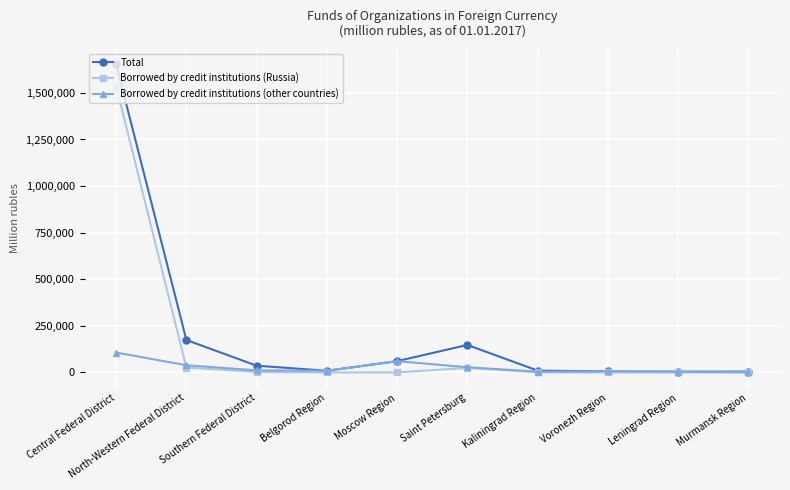

Does the chart display data point markers on the line(s)?

Yes